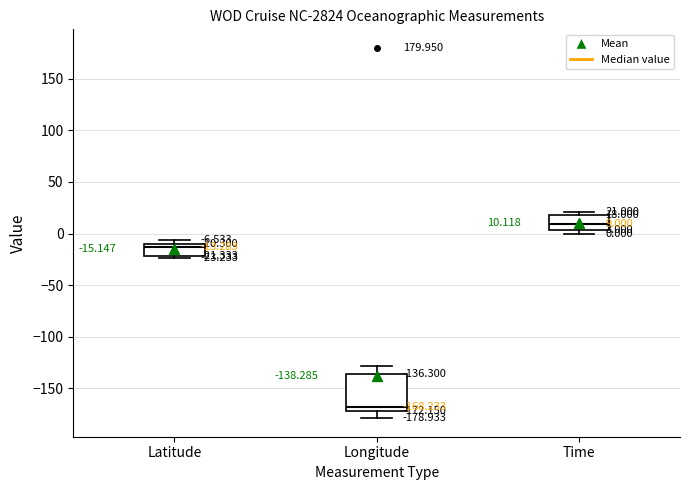

Which box is the tallest, from its lower edge to its upper edge?

Longitude